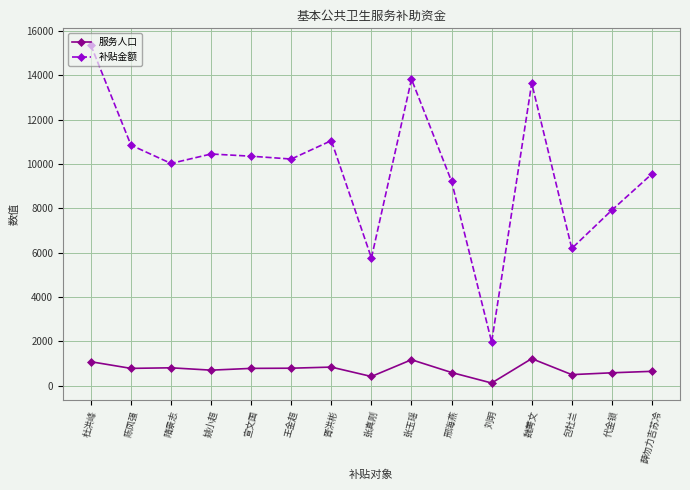

Count the number of data series in this chart.

2